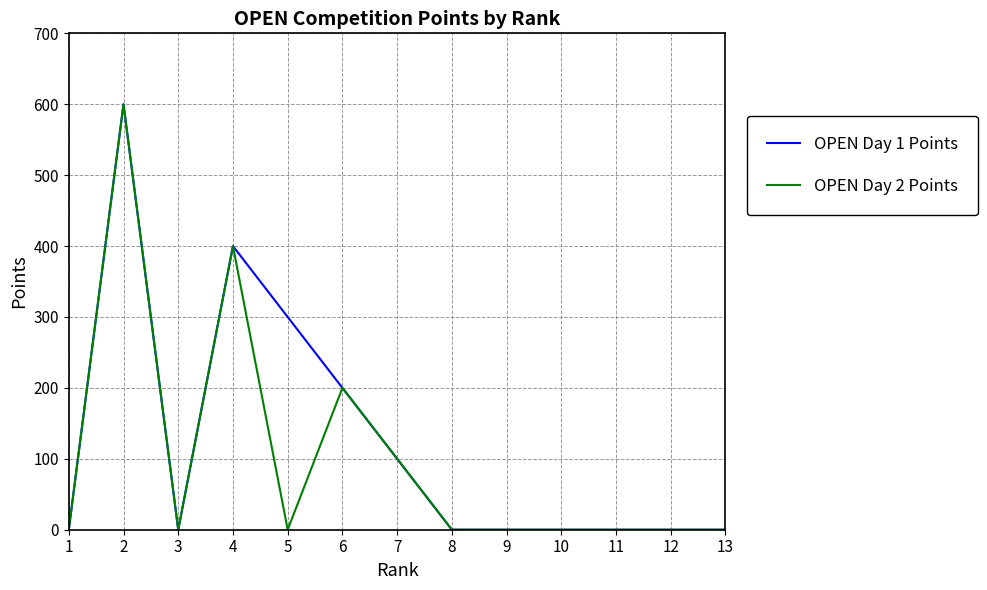

The value of OPEN Day 1 Points at 5 is 300. True or false?

True